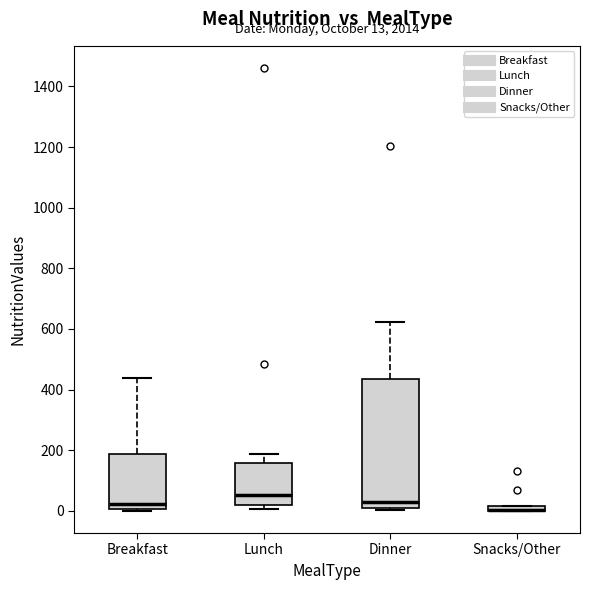

Comparing the boxes themselves (not the whiskers), which one is the tallest?

Dinner